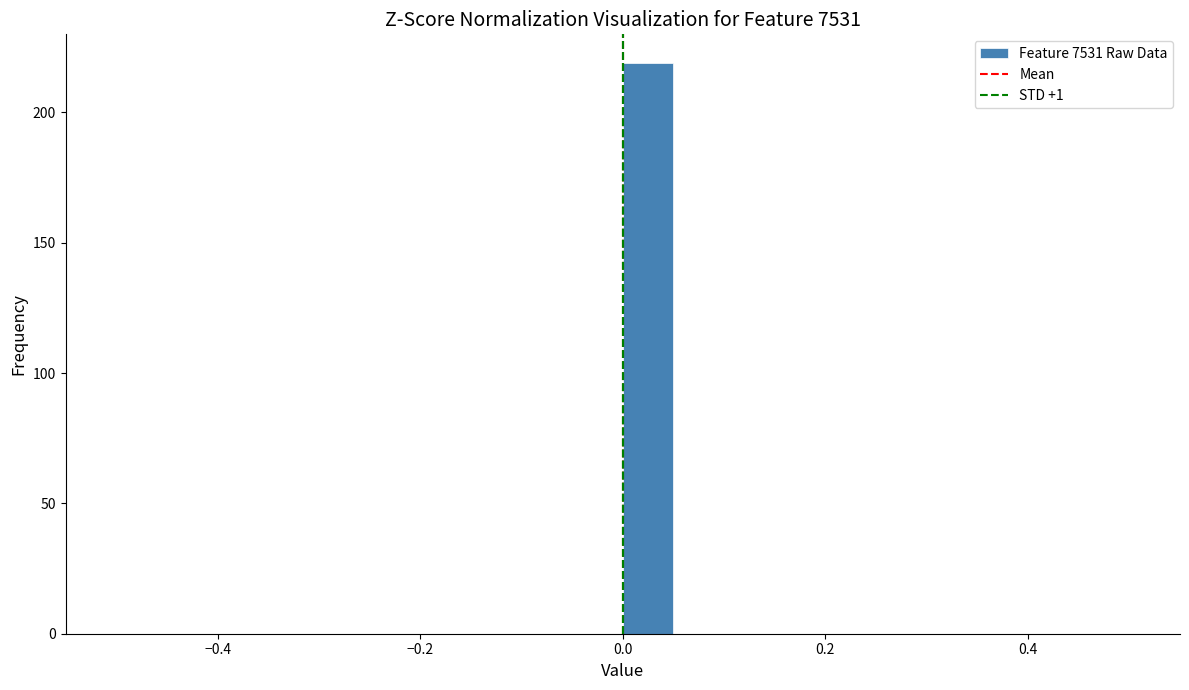

Around what value on the x-axis is the tallest bar? Give the approximate position of its centre, as read against the axis.

0.02